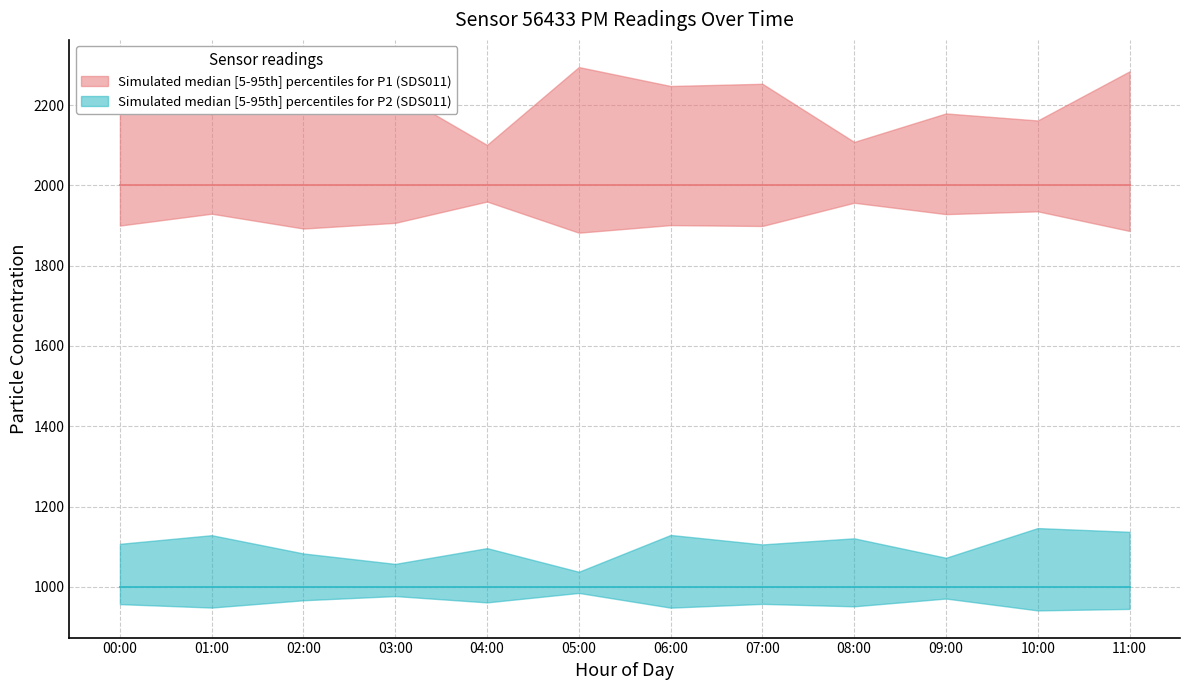

What is the total value across all series at 05:00?

8999.4